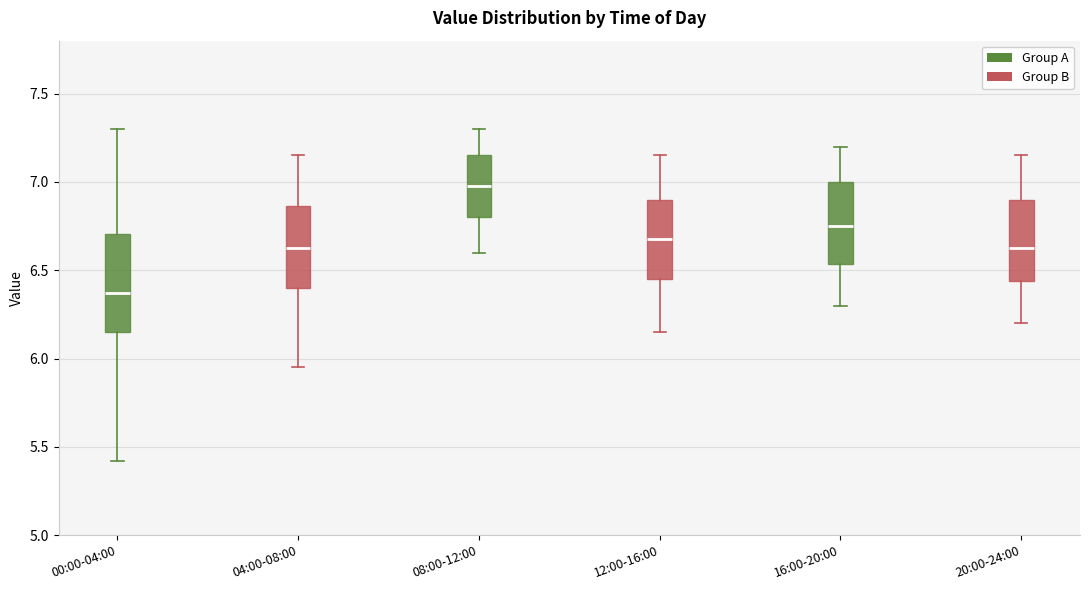

Where does the lower whisker of the box for 00:00-04:00 end on the y-axis? The values are not printed on the chart, so give them approximately, as read against the axis.

5.40